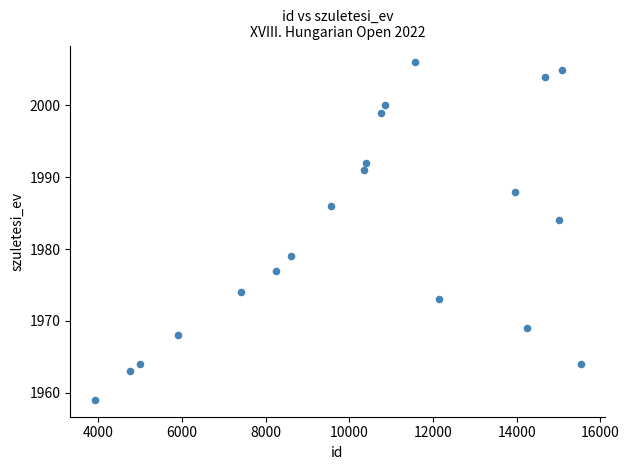

What is the range of X values (max minus min)?

11614